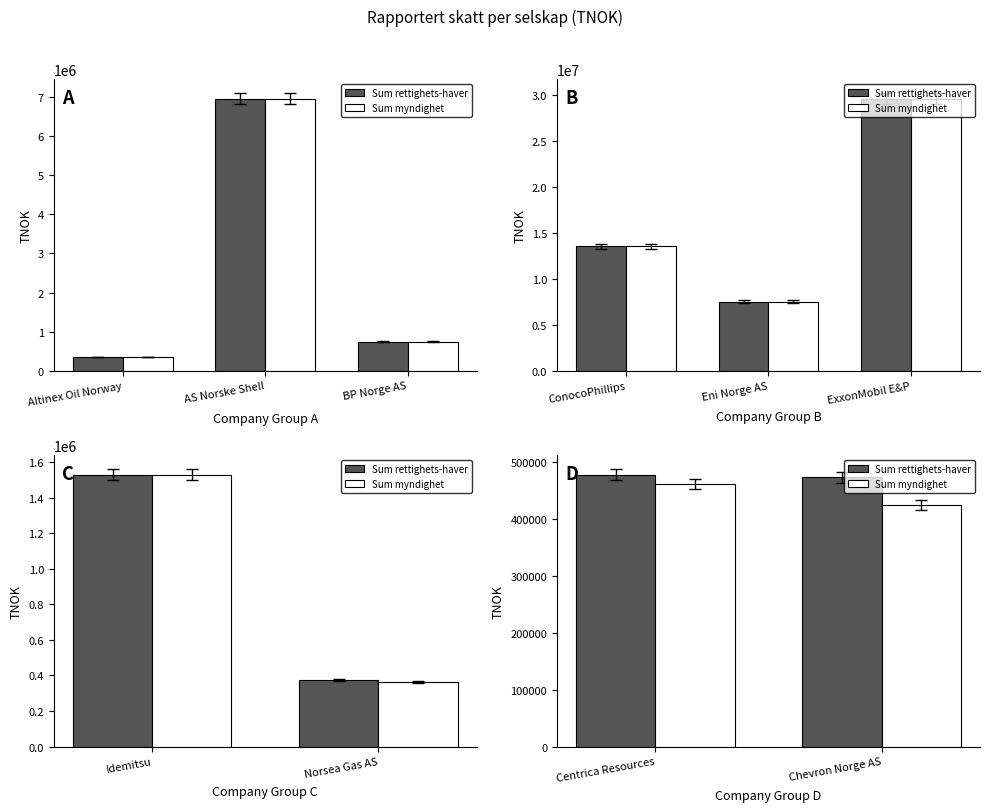

Rank the series by their maximum value, from lowest to highest.

Sum myndighet, Sum rettighets-haver